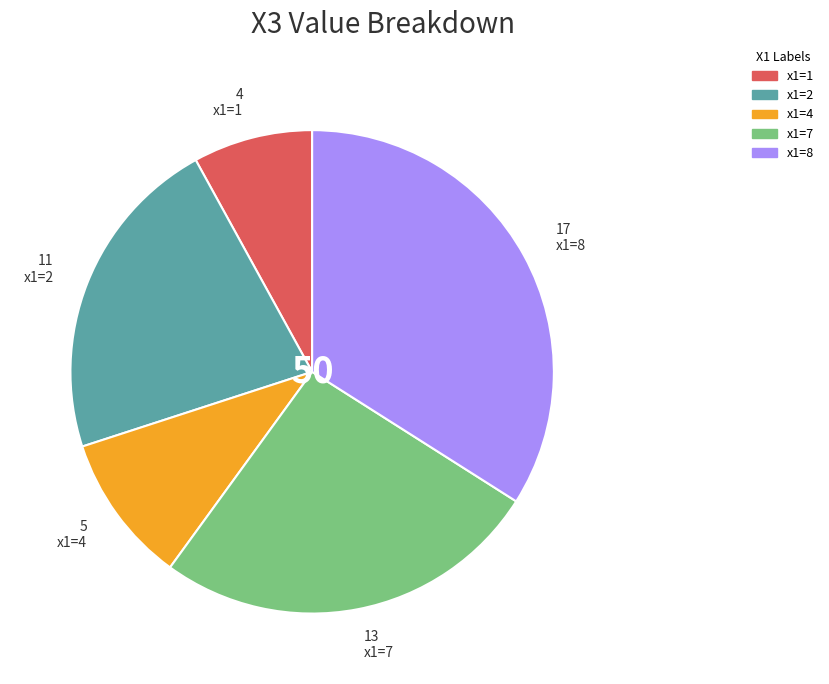

Is there any slice that represents more than half of the pie?

No